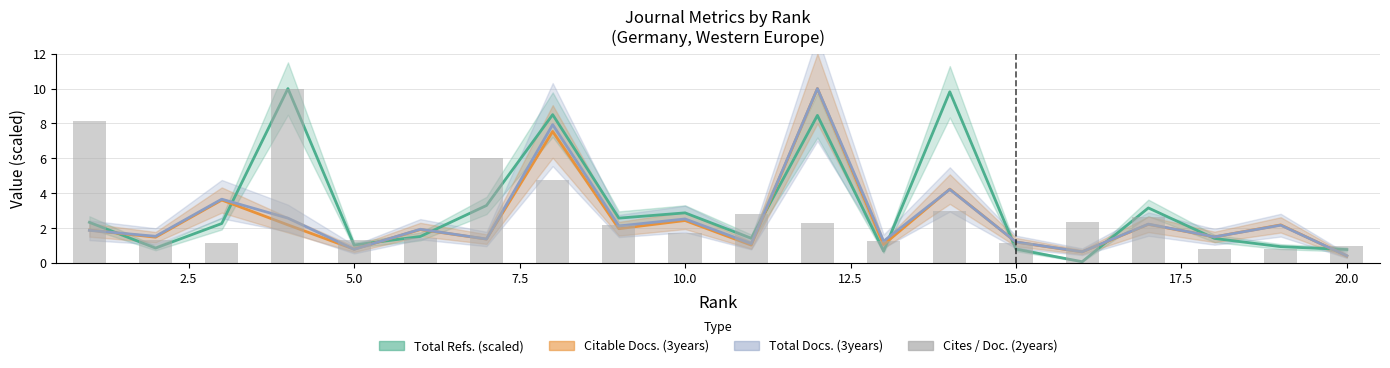

Reading left to right, what are all the values shown in this chart?

8.1	1.4	1.1	10.0	1.3	1.4	6.0	4.8	2.2	1.7	2.8	2.3	1.3	3.0	1.2	2.4	2.6	0.8	0.8	1.0